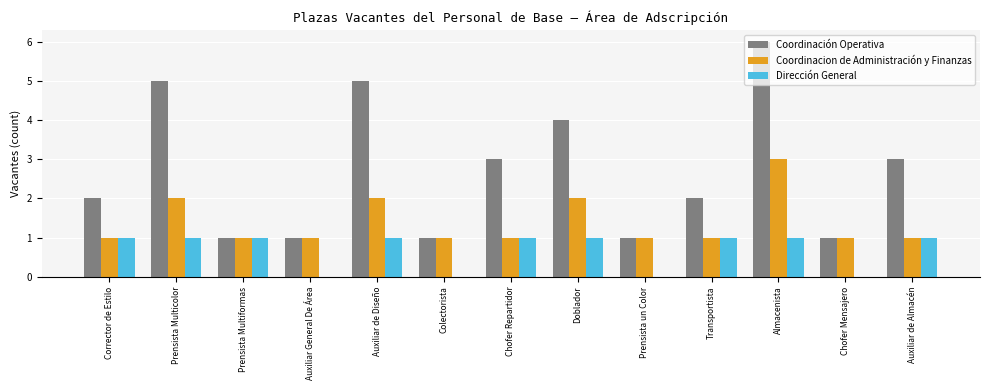

Is the value of Coordinacion de Administración y Finanzas at Corrector de Estilo greater than the value of Coordinación Operativa at Prensista Multicolor?

No